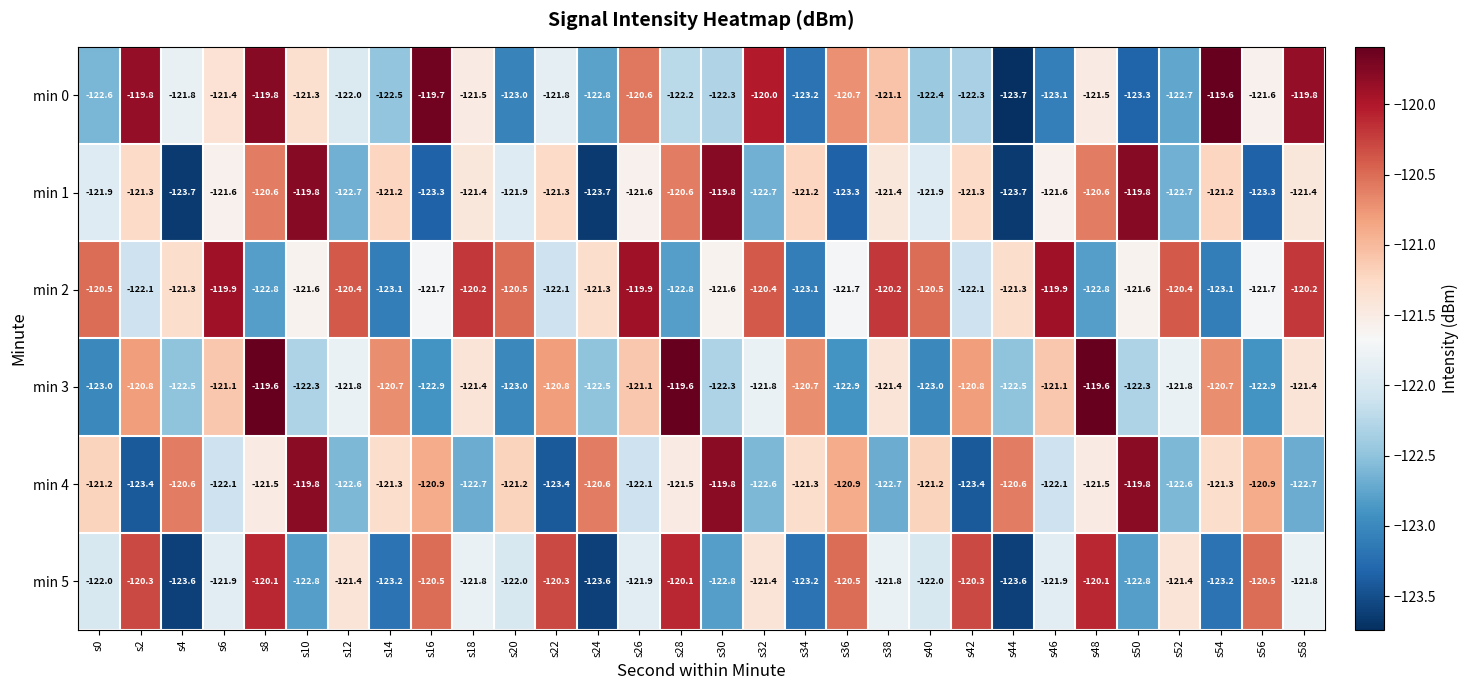

The min 5 series shows -84.0 at s10. True or false?

False